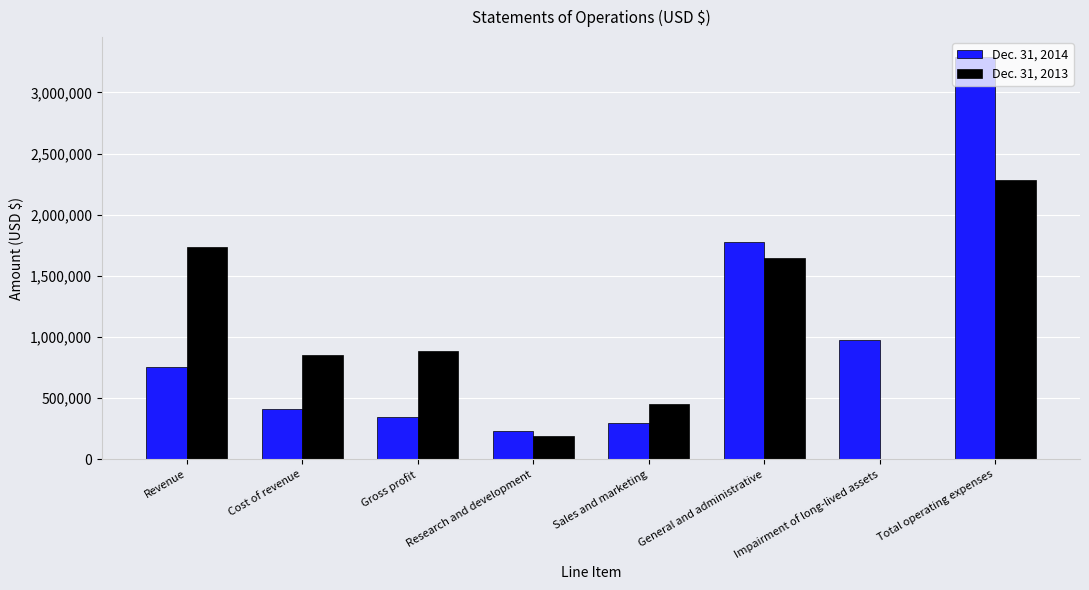

At which category does the chart reach its peak across all series?

Total operating expenses